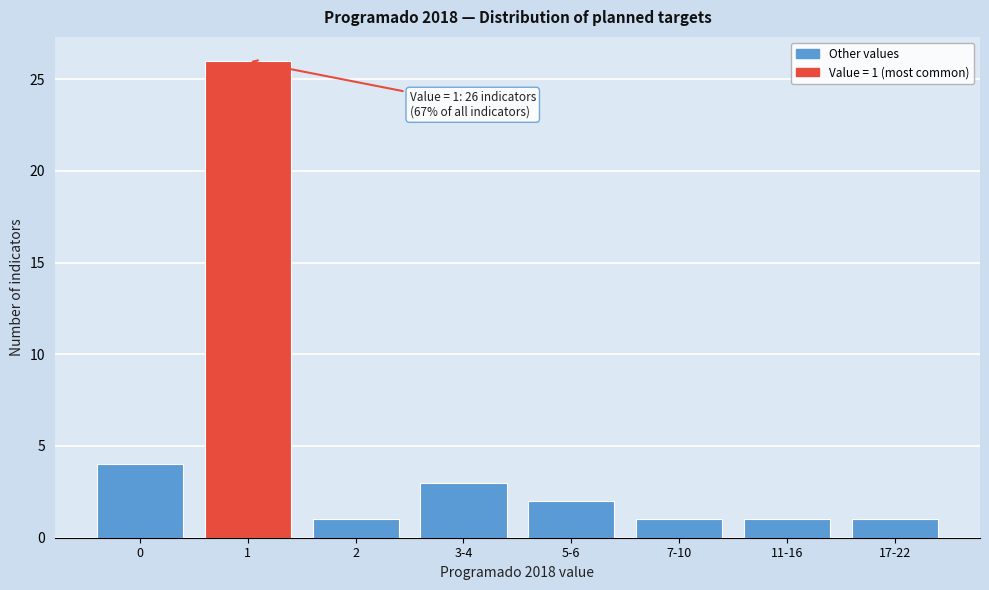

Reading right to left, transcribe all the data shown in this chart.

1	1	1	2	3	1	26	4